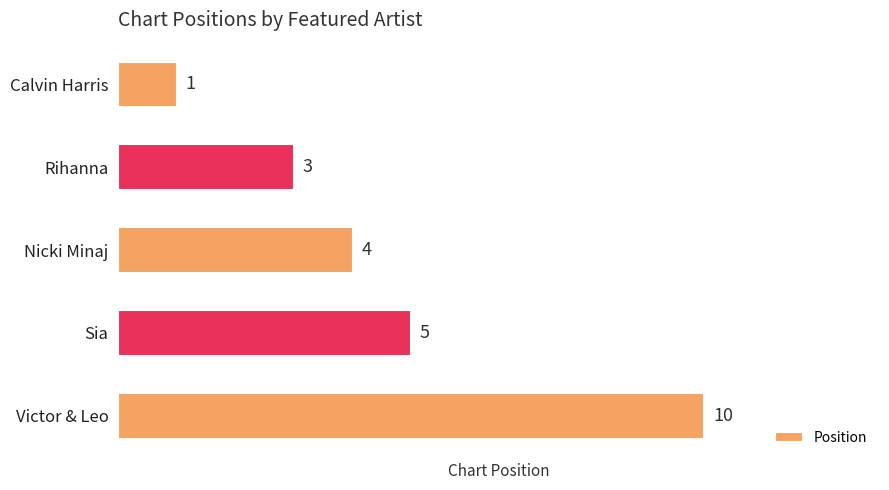

What is the greatest value displayed?

10